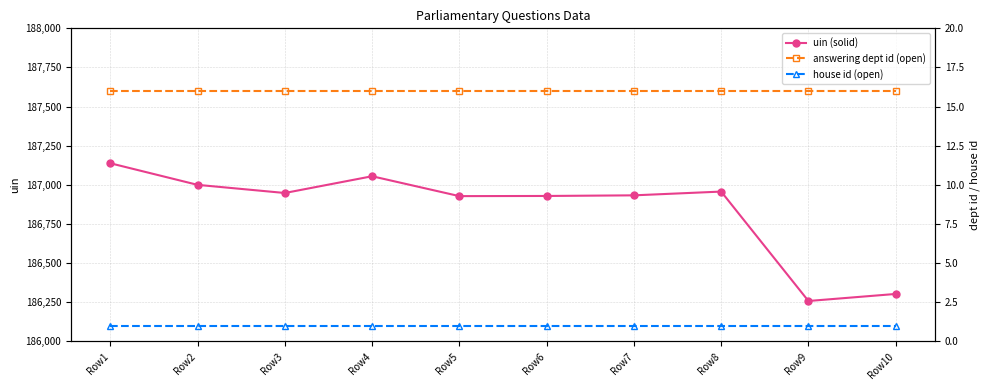

What is the sum of the house id (open) values at Row10 and Row9?

2